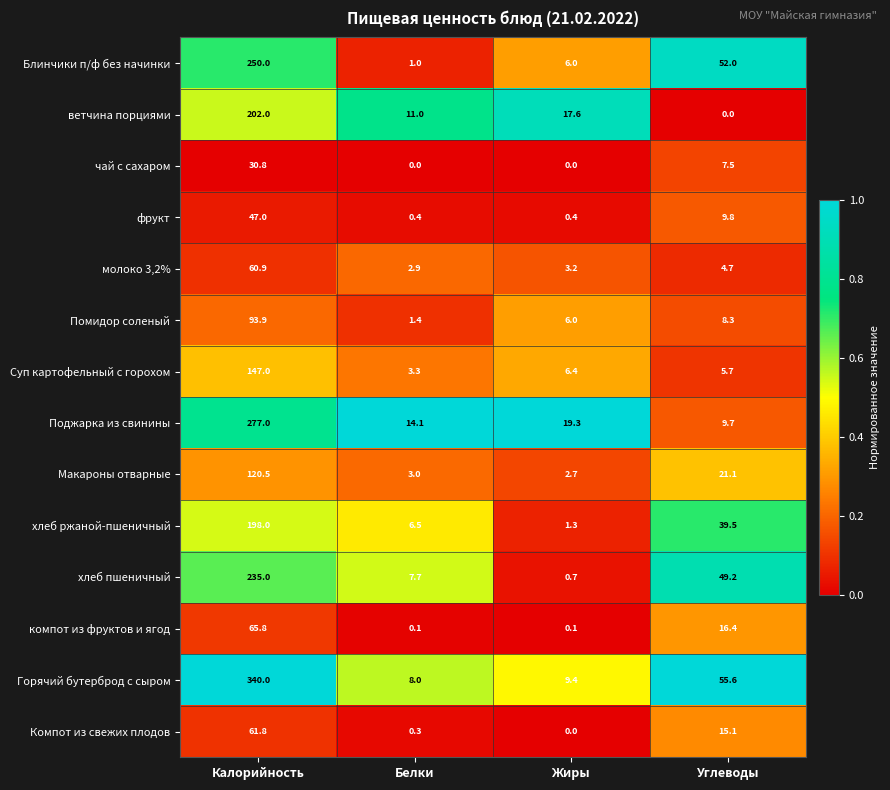

Rank the series at Калорийность from highest to lowest value.

Горячий бутерброд с сыром, Поджарка из свинины, Блинчики п/ф без начинки, хлеб пшеничный, ветчина порциями, хлеб ржаной-пшеничный, Суп картофельный с горохом, Макароны отварные, Помидор соленый, компот из фруктов и ягод, Компот из свежих плодов, молоко 3,2%, фрукт, чай с сахаром